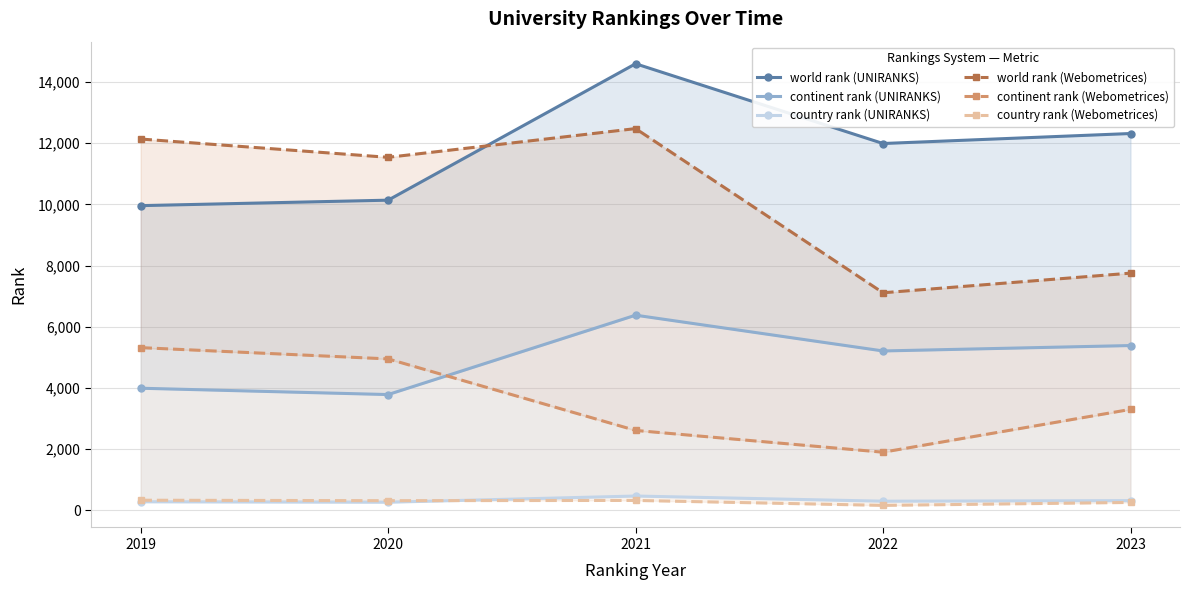

Which series changed the most between 2019 and 2020?

world rank (Webometrices)